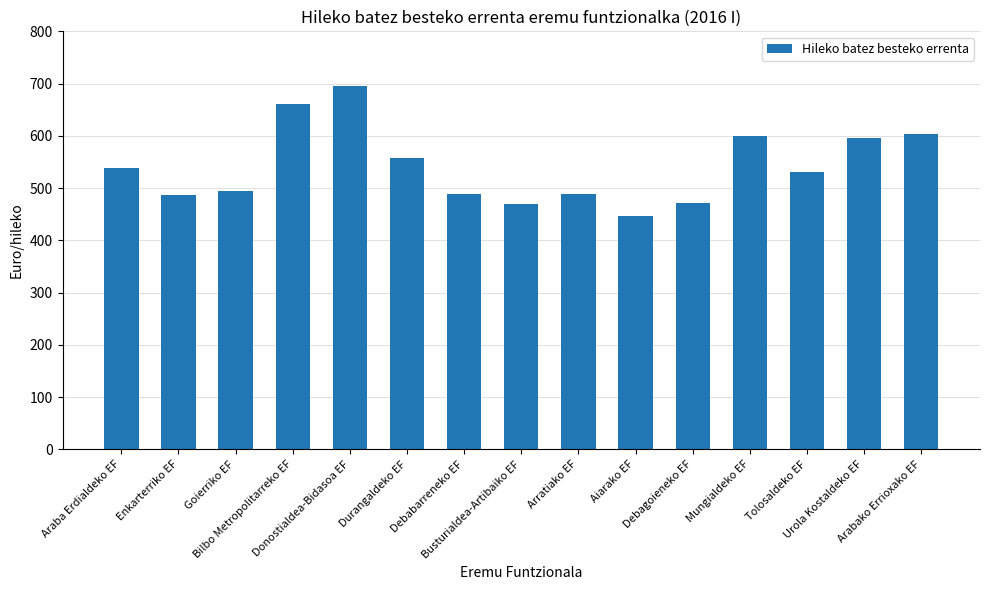

What is the average value?

542.0